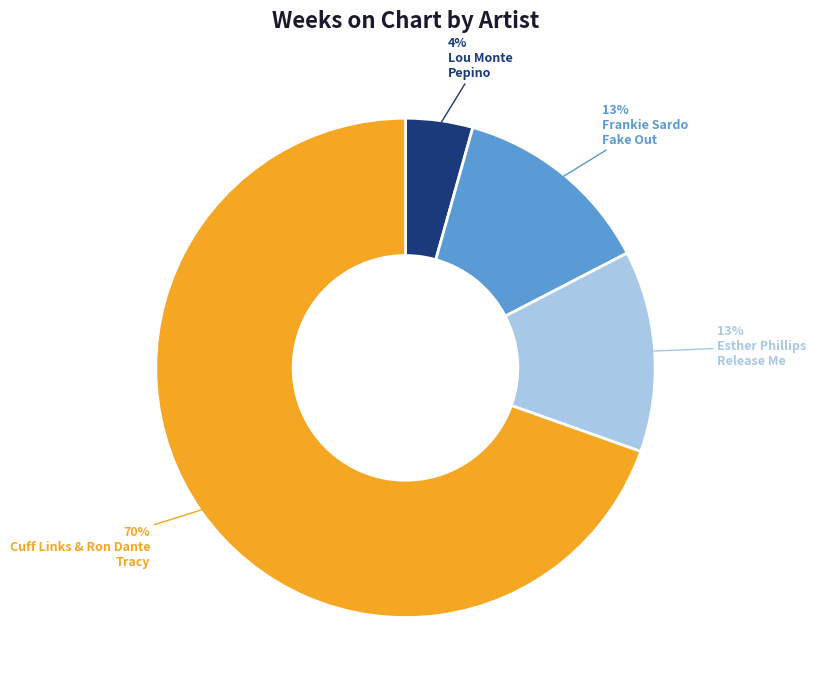

To the nearest percent, what is the average slice percentage?

25%